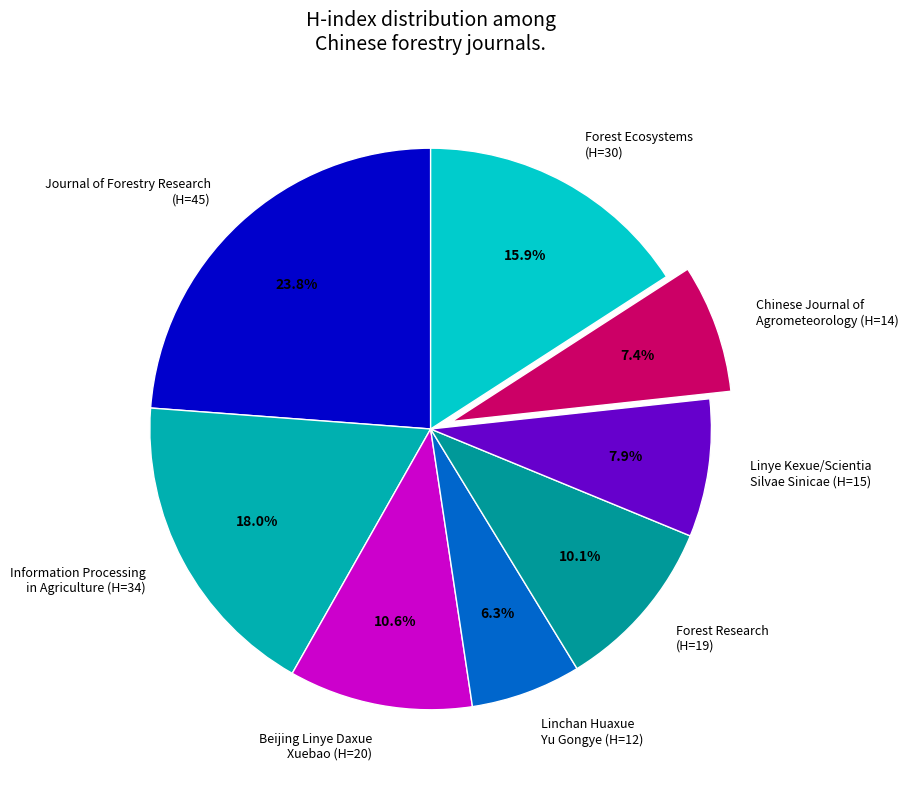

How many slices are in this pie chart?

8